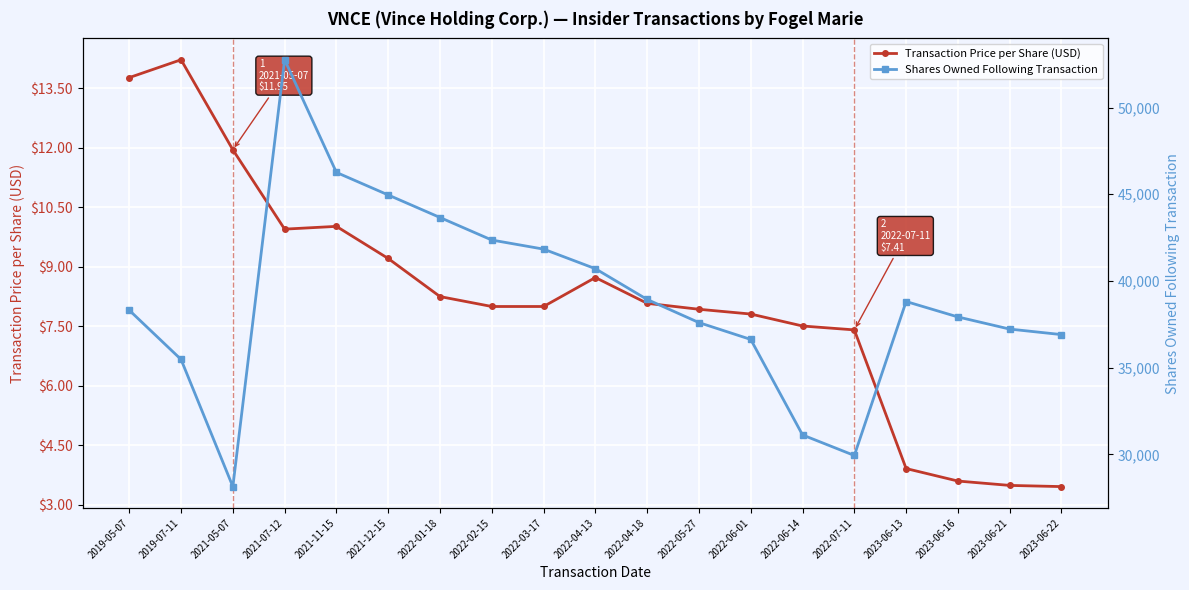

Reading left to right, list all the values displayed in this chart.

Transaction Price per Share (USD): 13.8	14.2	12.0	9.9	10.0	9.2	8.2	8.0	8.0	8.7	8.1	7.9	7.8	7.5	7.4	3.9	3.6	3.5	3.5
Shares Owned Following Transaction: 38312.0	35472.0	28138.0	52760.0	46260.0	44960.0	43660.0	42360.0	41836.0	40707.0	38932.0	37598.0	36627.0	31118.0	29933.0	38814.0	37924.0	37224.0	36906.0